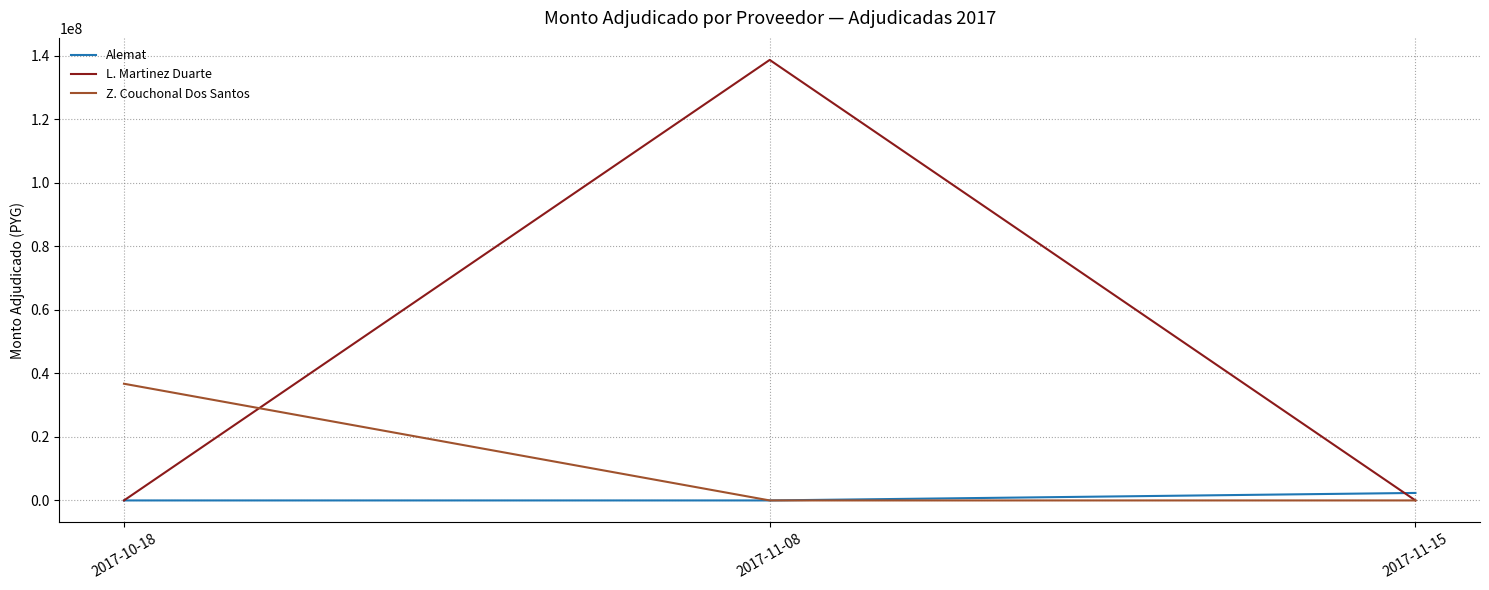

The value of Z. Couchonal Dos Santos at 2017-11-08 is 0. True or false?

True